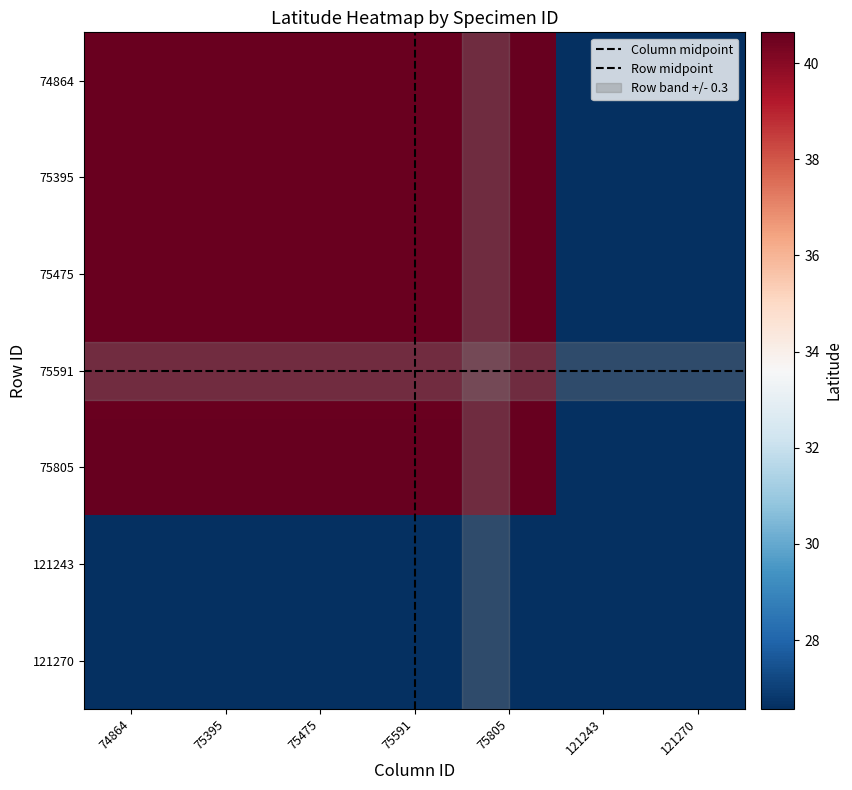

How many data points does each series have?

7